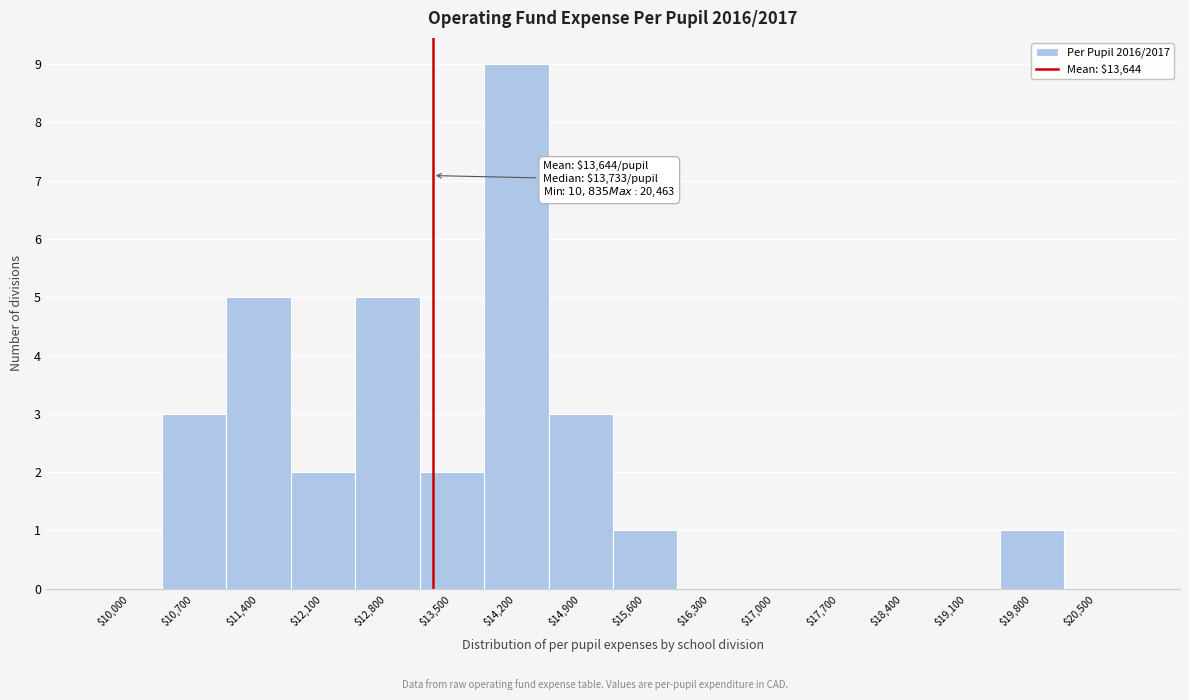

What is the maximum value shown in the chart?

9